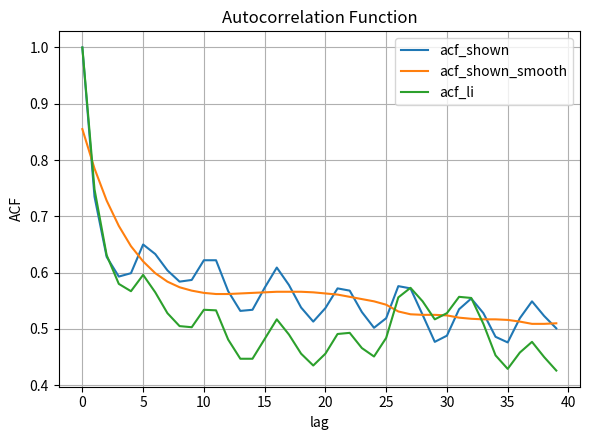

Count the acf_shown_smooth values in the range 0 to 1.

40